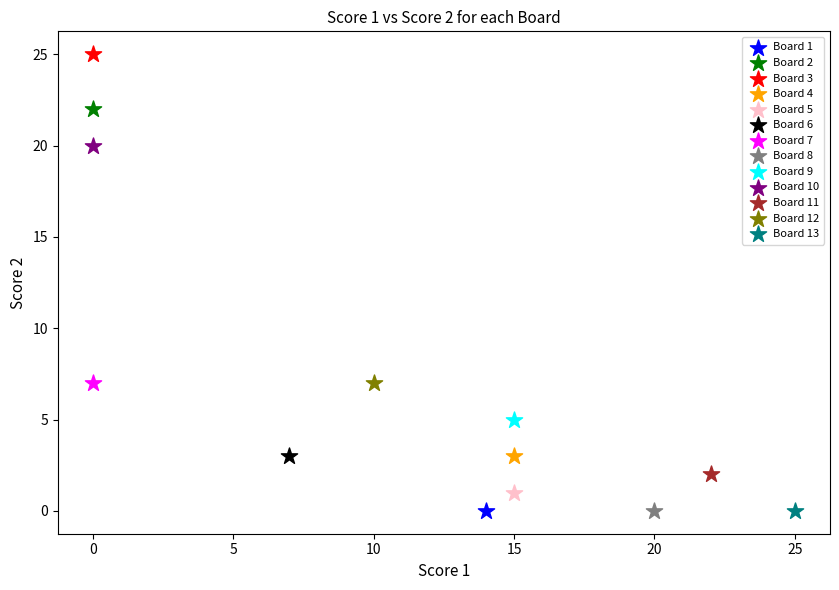

Which series reaches the maximum Y coordinate?

Board 3